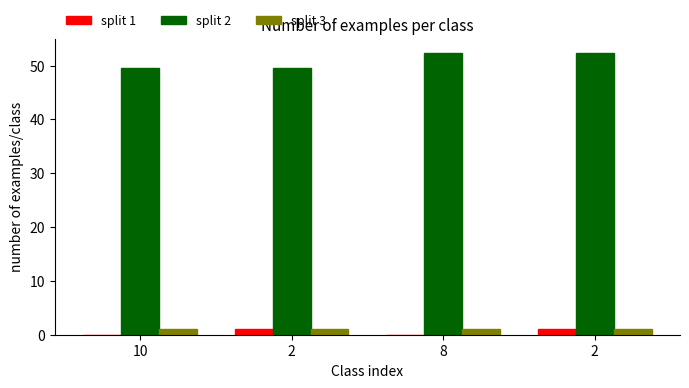

At which category is the sum across all series the highest?

2